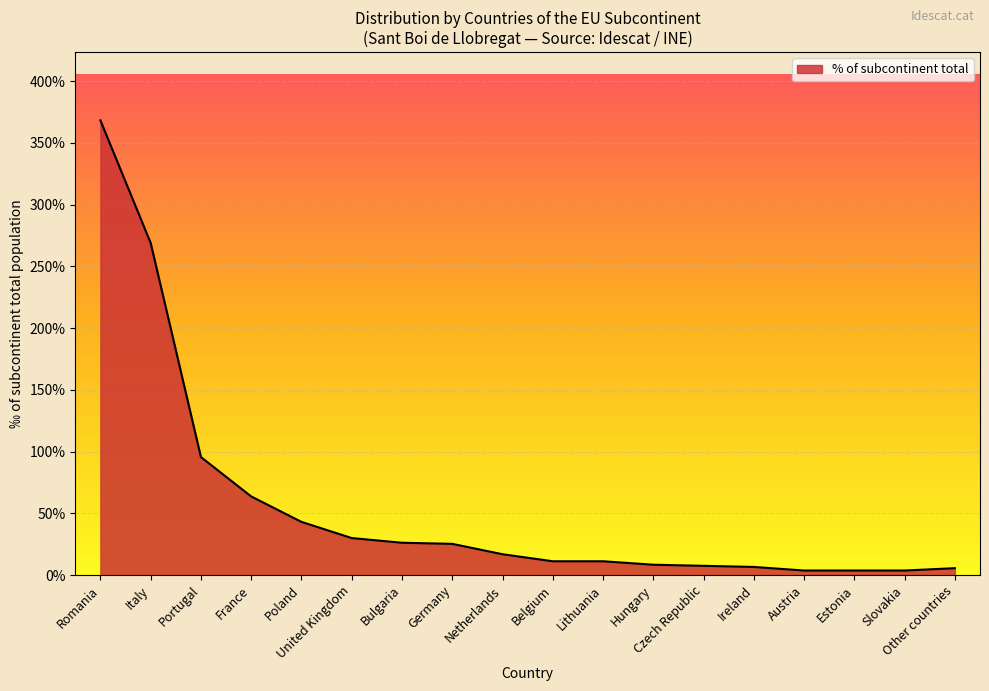

Reading right to left, transcribe all the data shown in this chart.

56	37	37	37	66	75	84	112	112	169	253	262	300	431	637	956	2690	3683